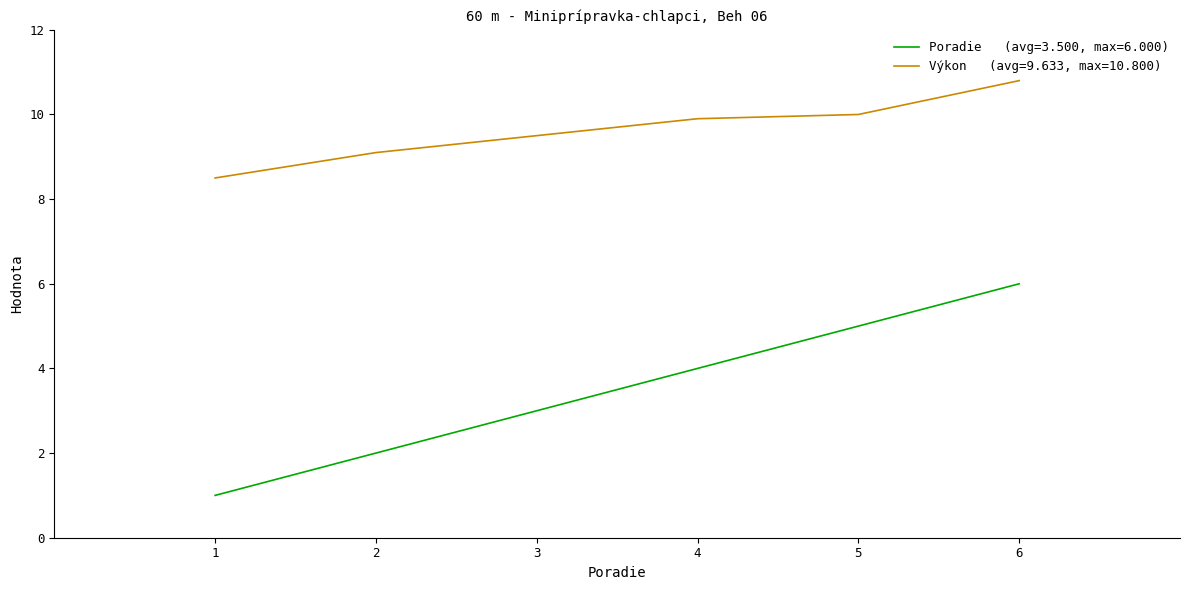

What is the minimum value shown in the chart?

1.0